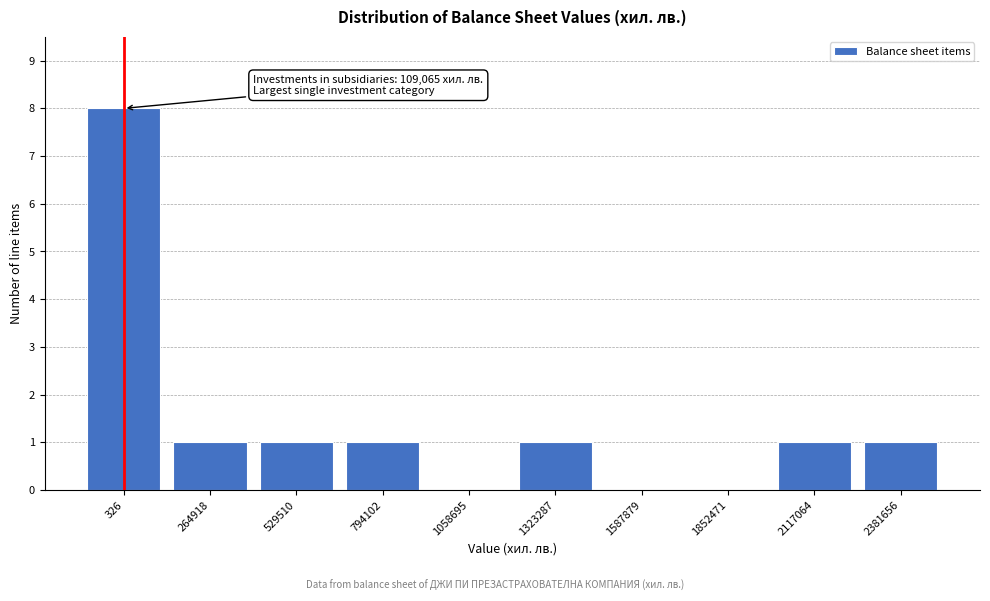

Reading left to right, extract all data points from this chart.

326=8	264918=1	529510=1	794102=1	1058695=0	1323287=1	1587879=0	1852471=0	2117064=1	2381656=1